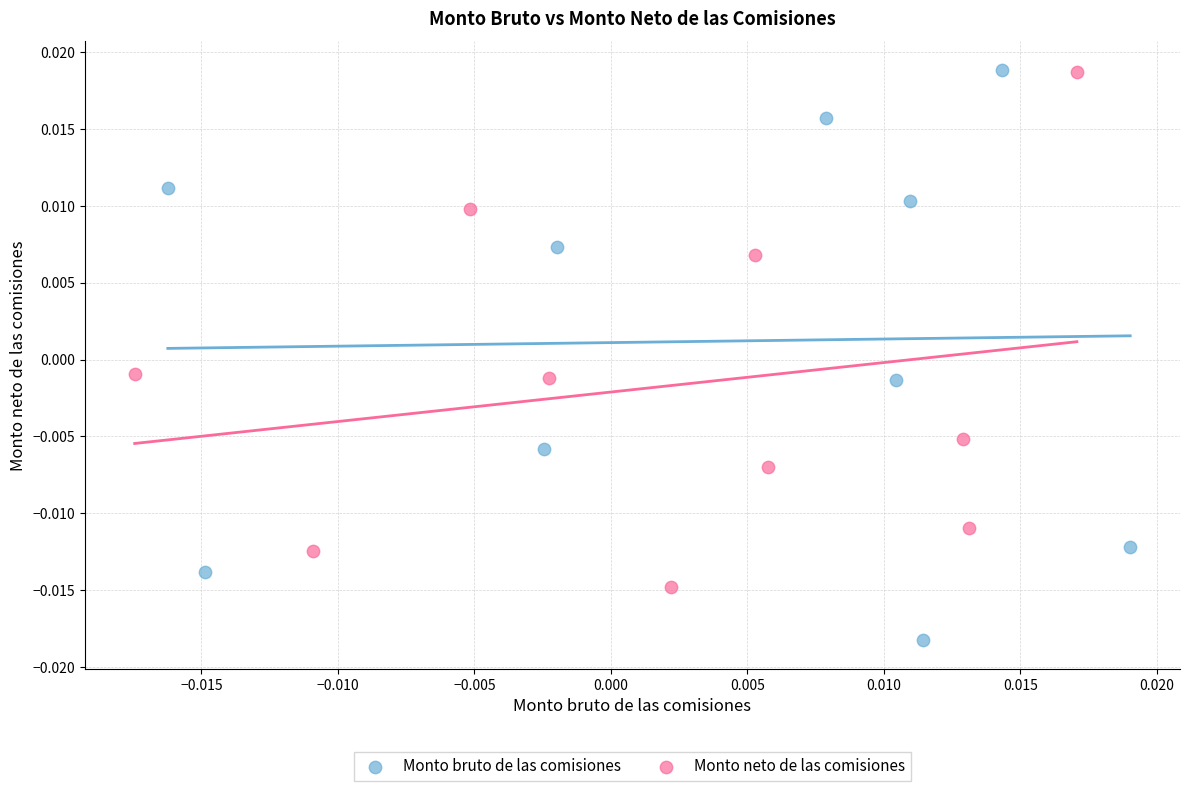

Which series has the widest spread of Y values?

Monto bruto de las comisiones